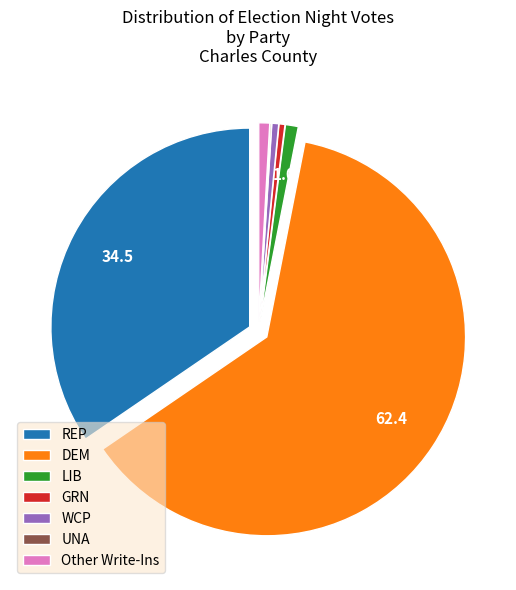

Is it true that LIB is 7% of the pie?

False